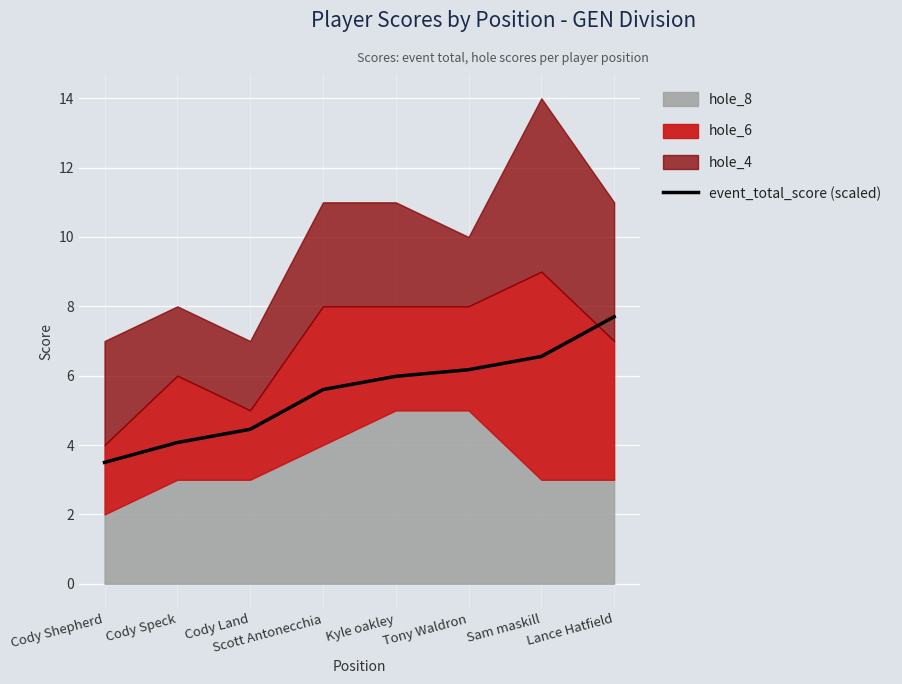

Is it true that the value at Sam maskill is 9.3?

False